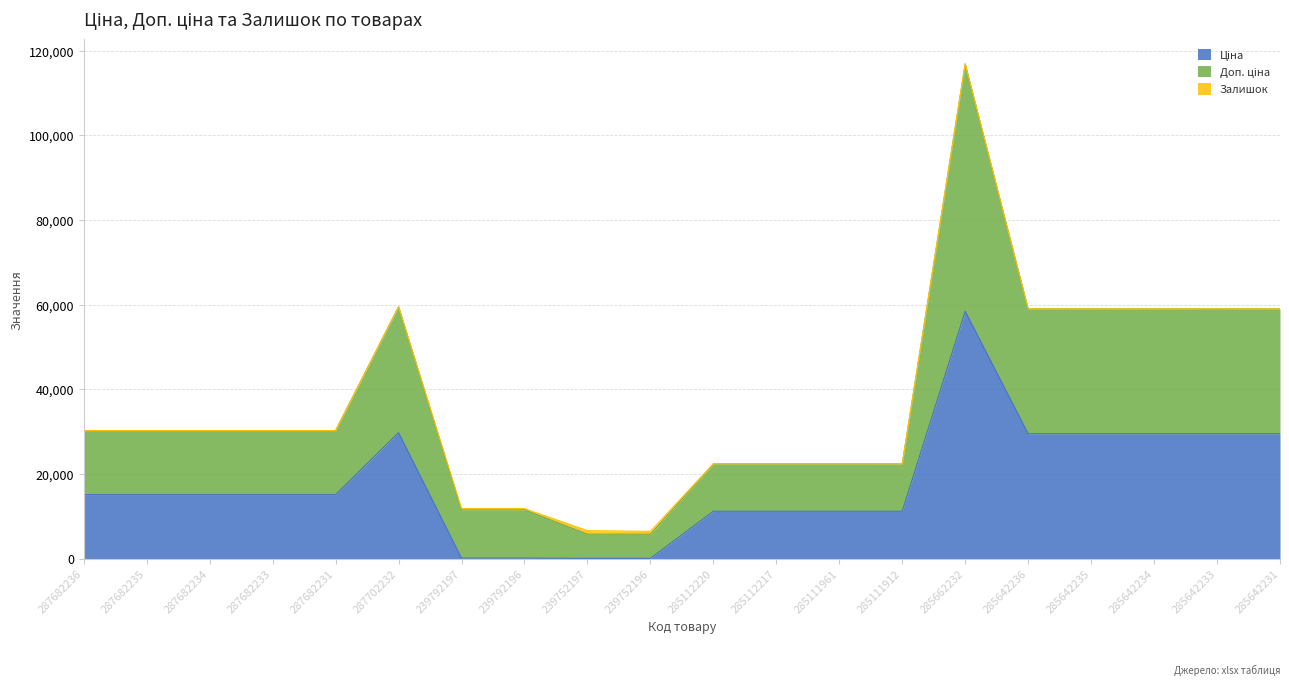

Between 285111961 and 285111912, which series saw the biggest shift?

Доп. ціна